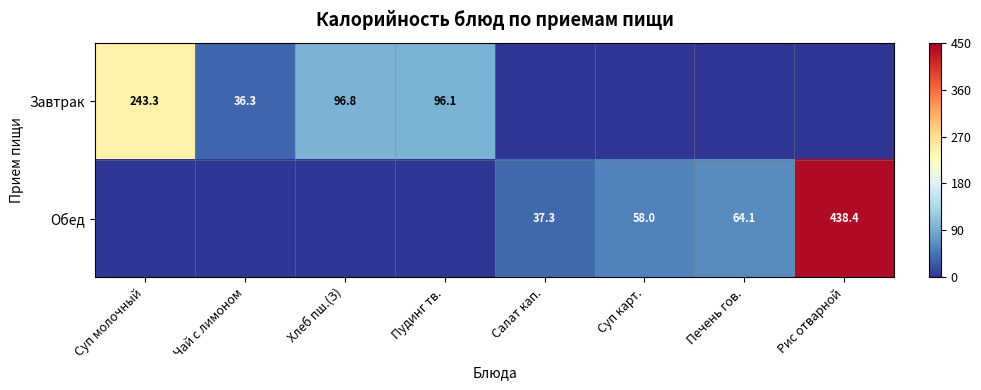

The value of Завтрак at Хлеб пш.(З) is 149.0. True or false?

False